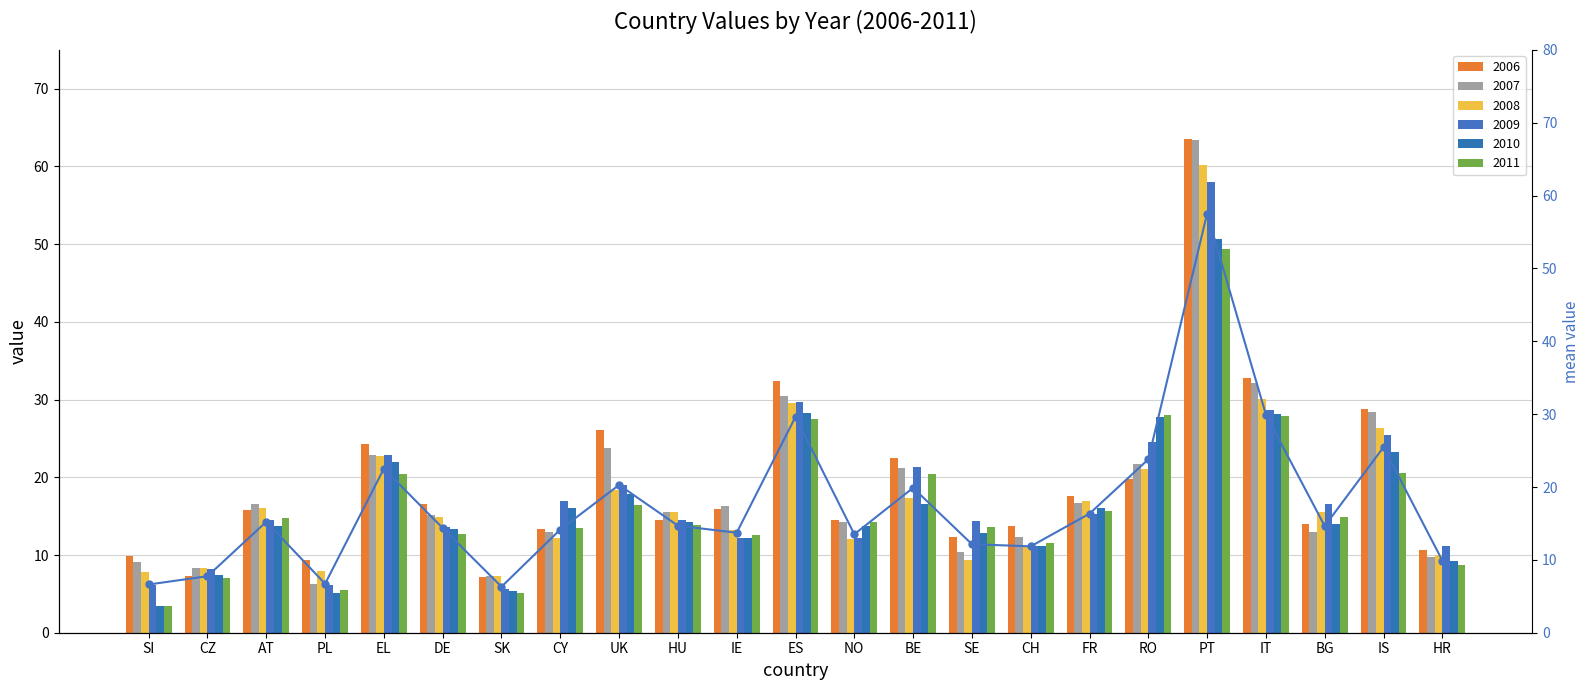

Rank the categories by value from highest to lowest.

PT, IT, ES, IS, RO, EL, UK, BE, FR, AT, HU, BG, DE, CY, IE, NO, SE, CH, HR, CZ, PL, SI, SK